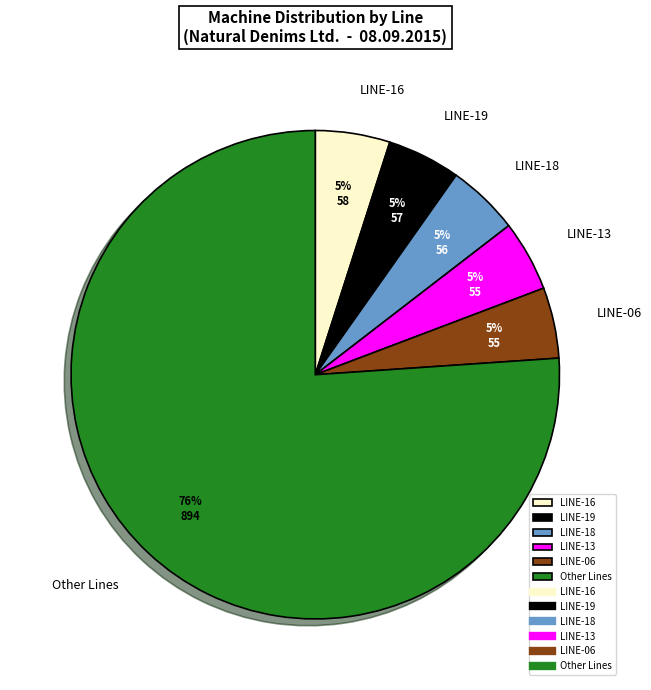

Which slice is the largest?

Other Lines